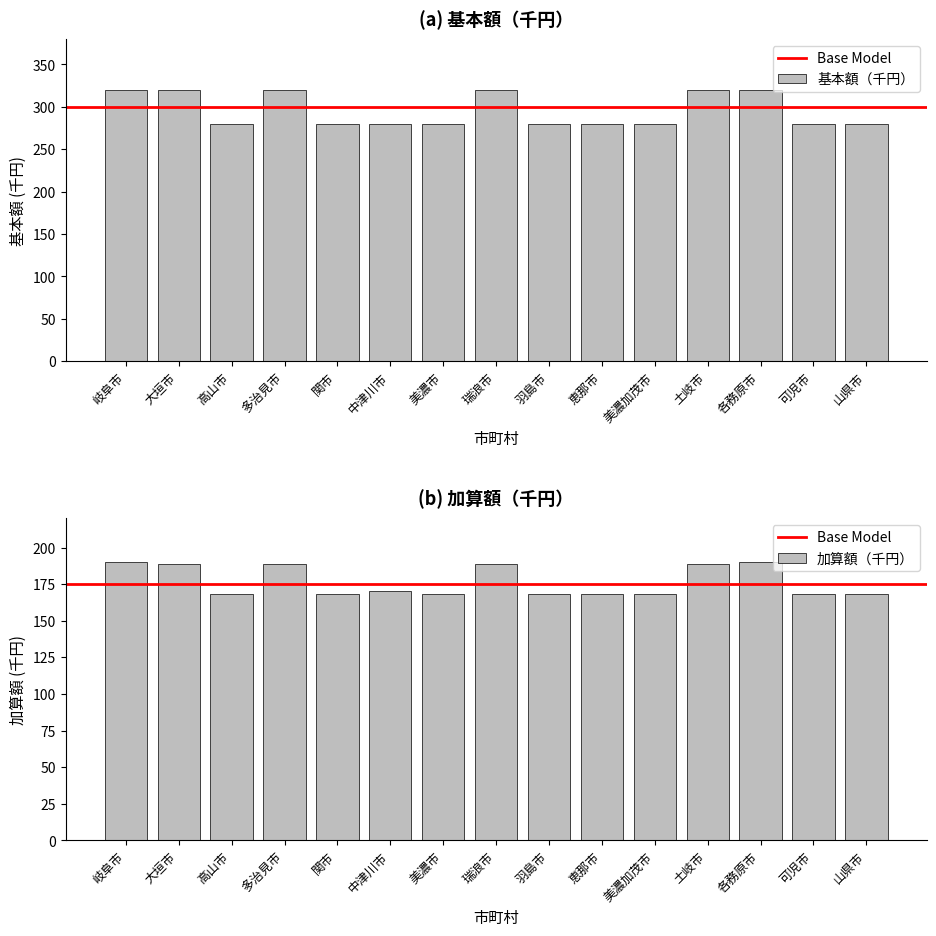

How many categories are shown in the chart?

15